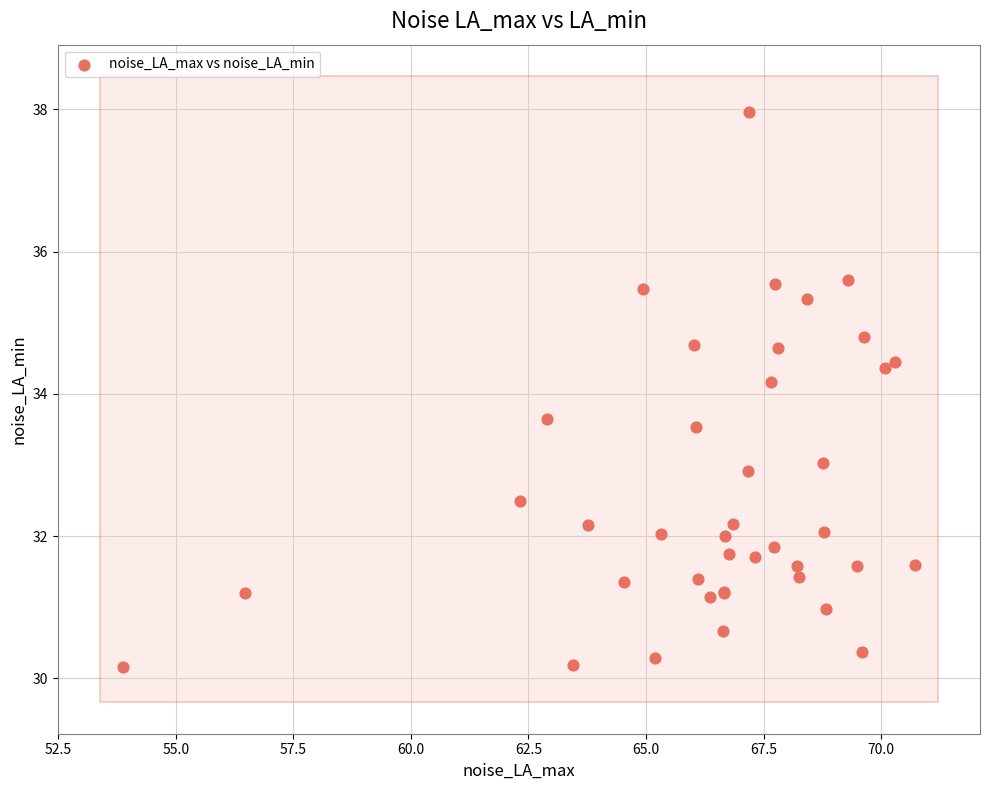

What Y value in the scatter plot is closest to 34?

34.2